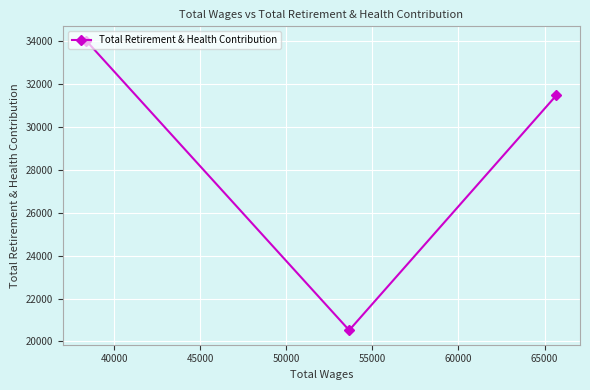

What is the greatest value displayed?

34001